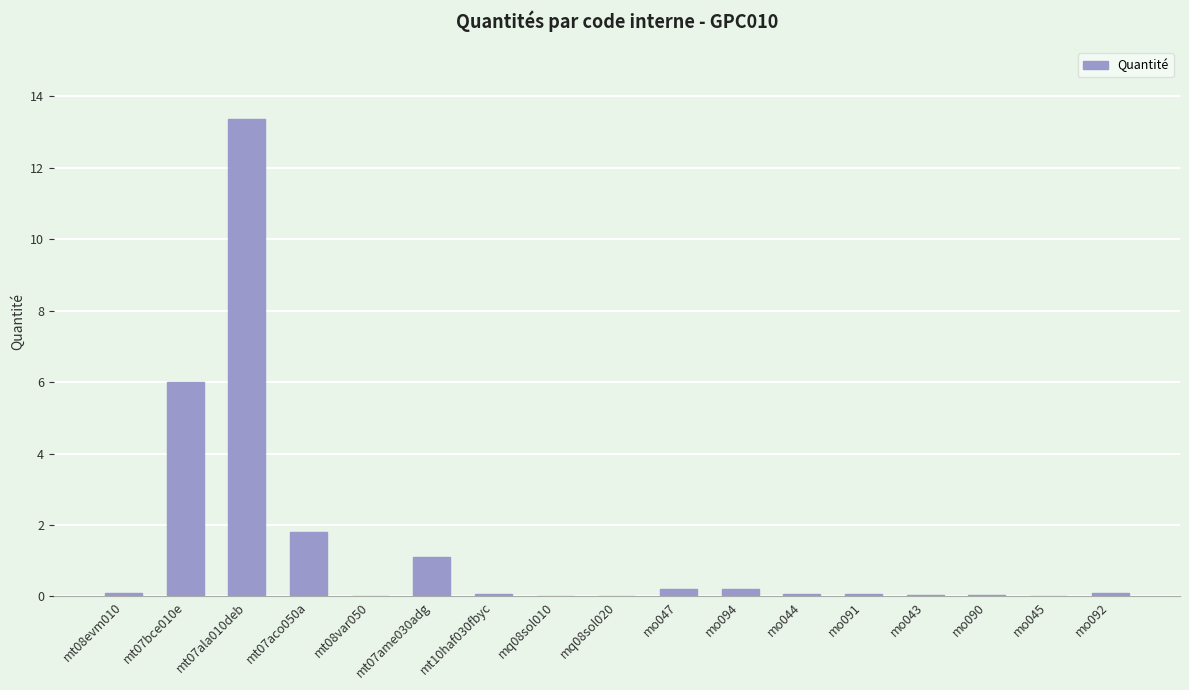

Which label corresponds to the largest value in the chart?

mt07ala010deb